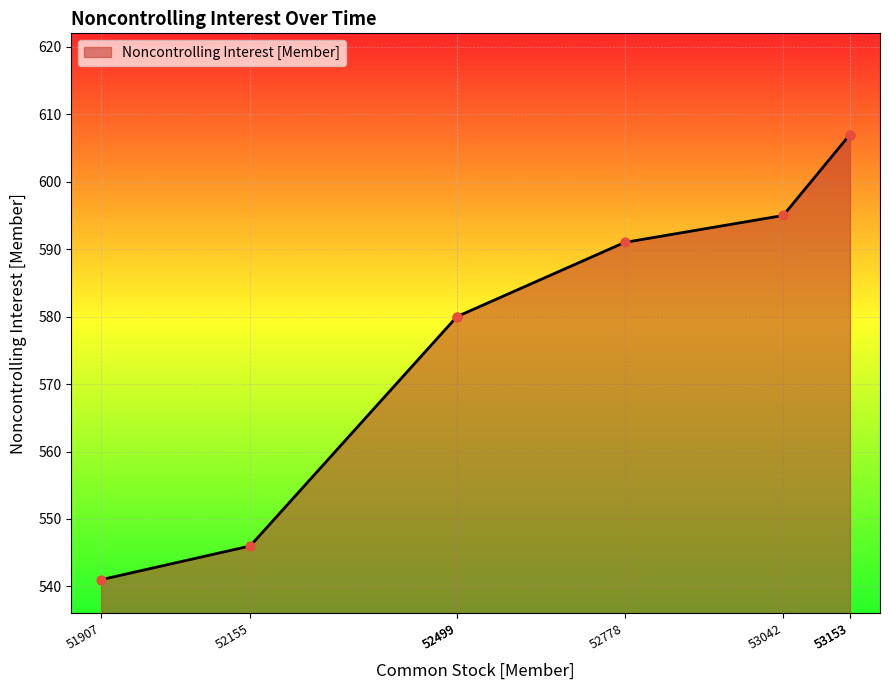

Between 52499 and 51907, which is larger?

52499